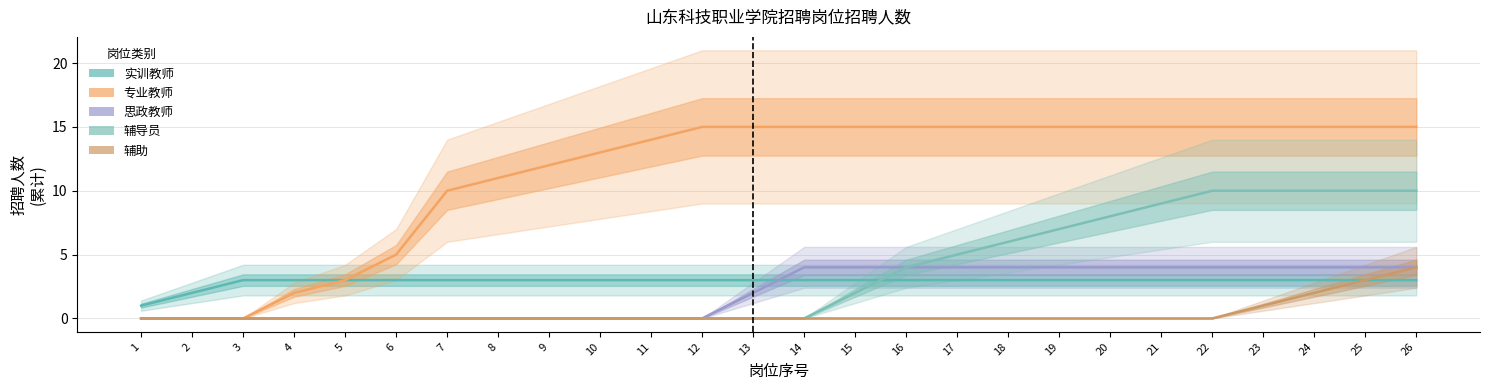

At which label does 思政教师 reach its minimum?

1